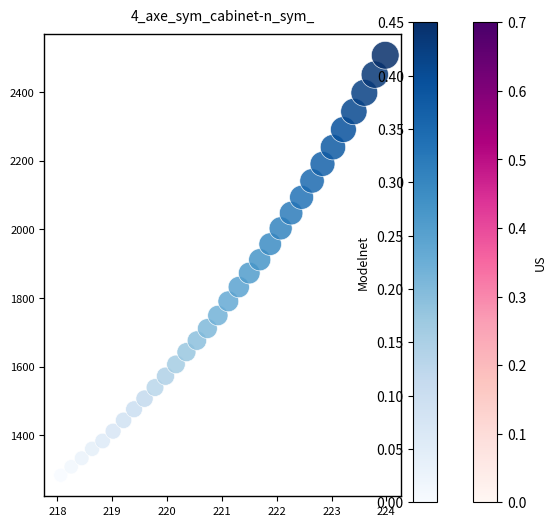

What is the range of X values (max minus min)?

5.9